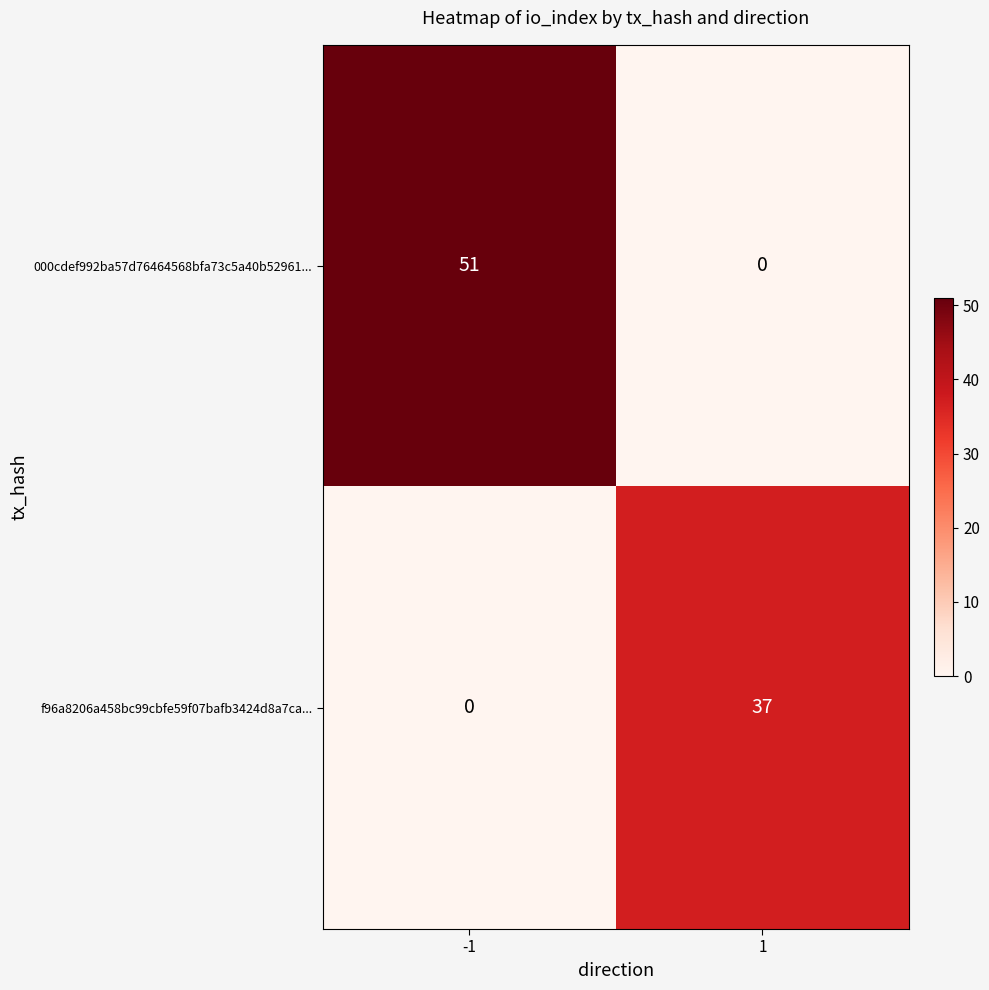

List the series in order of their overall mean, highest first.

000cdef992ba57d76464568bfa73c5a40b52961..., f96a8206a458bc99cbfe59f07bafb3424d8a7ca...